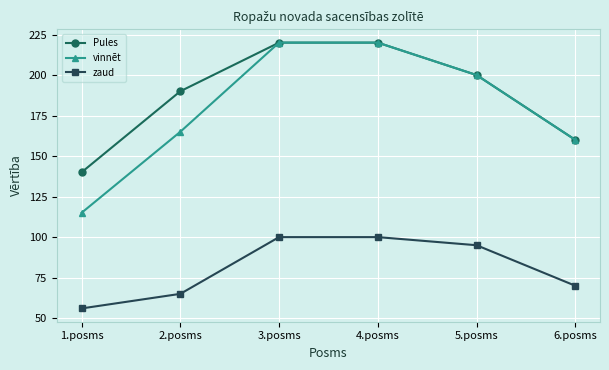

The value of vinnēt at 4.posms is 220. True or false?

True